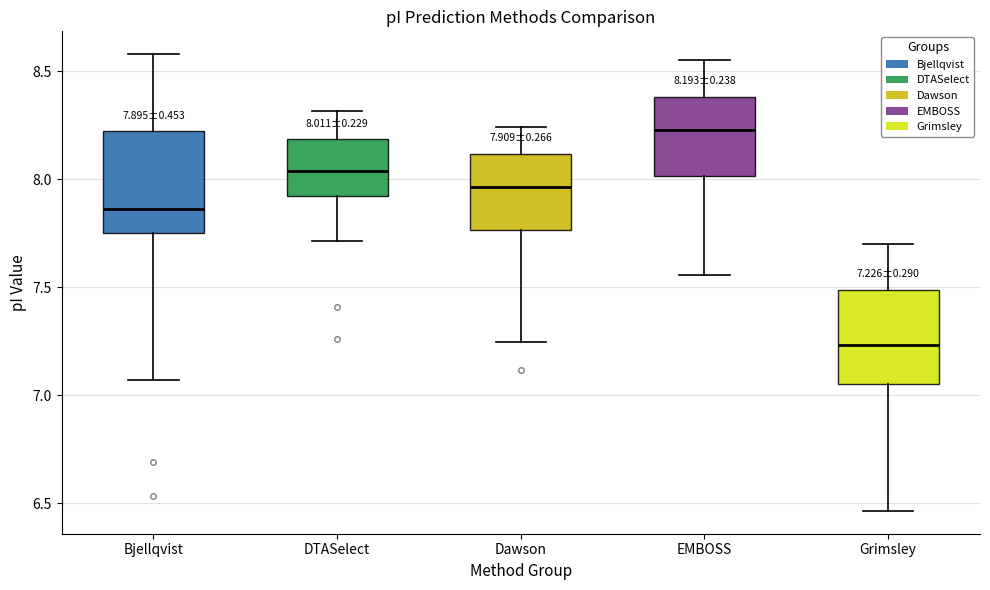

Which box has the lowest median line?

Grimsley